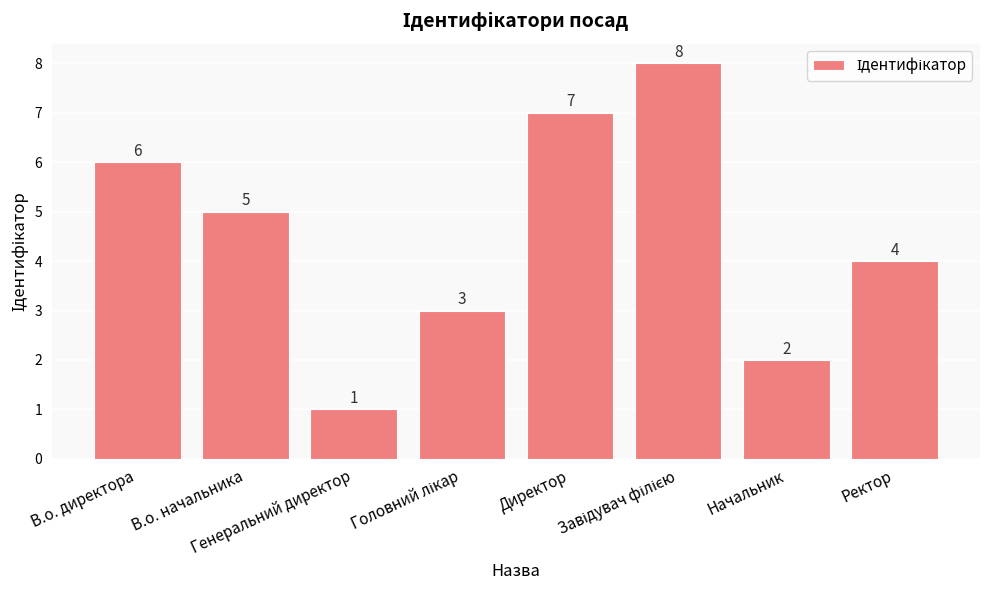

Does the chart contain any negative values?

No